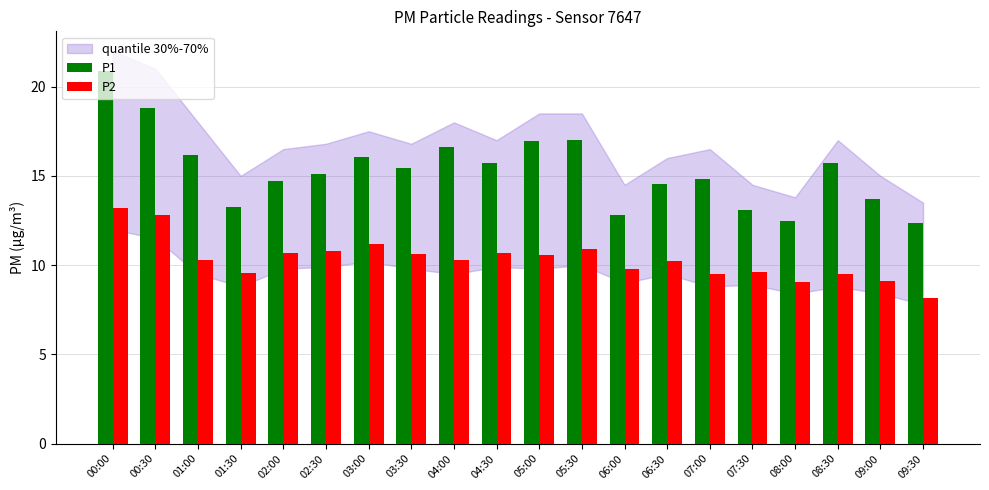

At which label does P2 first exceed 10?

00:00